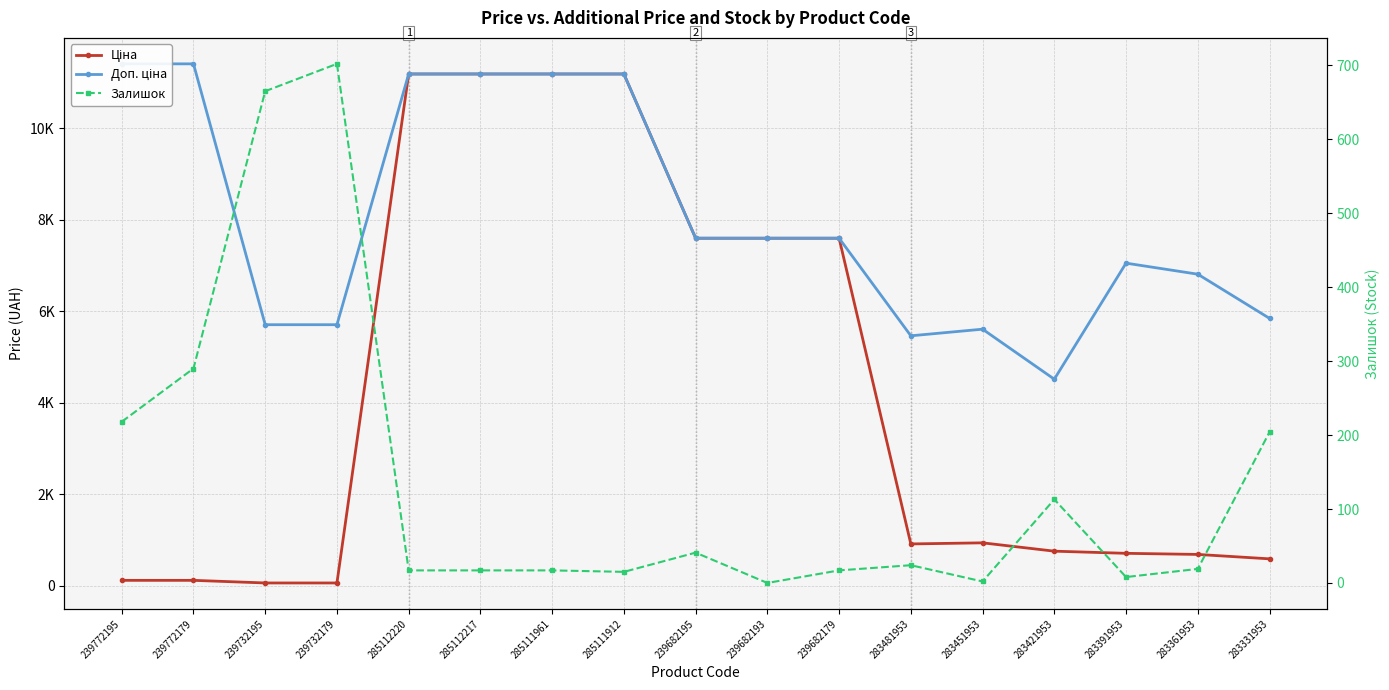

At which label does Залишок first exceed 19?

239772195